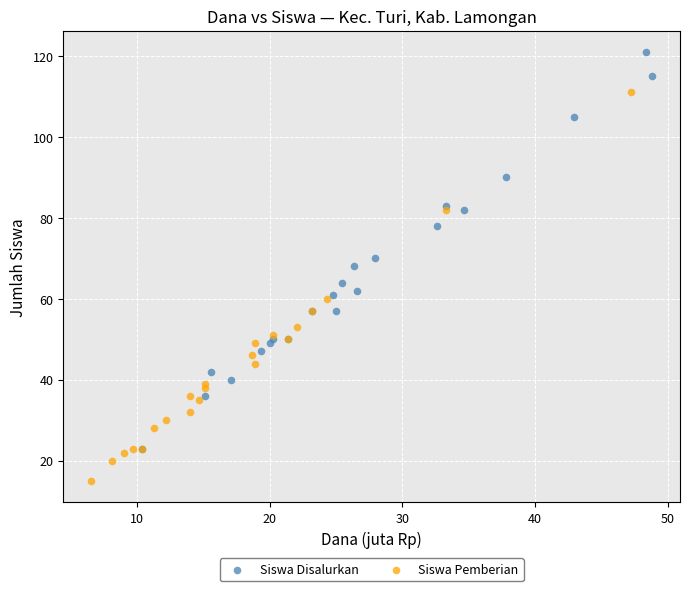

Which series contains the lowest Y value?

Siswa Pemberian